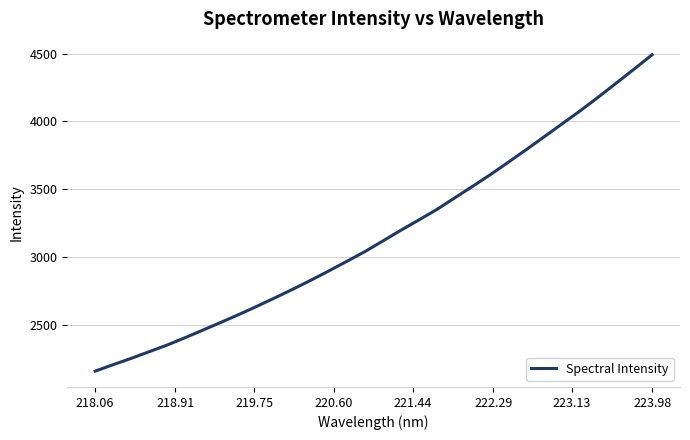

Reading right to left, what are all the values shown in this chart?

4491.5	4386.0	4282.0	4178.8	4078.7	3983.2	3887.6	3792.5	3699.5	3608.0	3520.7	3435.0	3349.1	3272.0	3196.1	3117.3	3038.9	2967.4	2896.8	2828.2	2762.0	2698.4	2635.9	2575.4	2517.5	2460.6	2404.1	2349.5	2300.4	2251.3	2204.8	2157.2